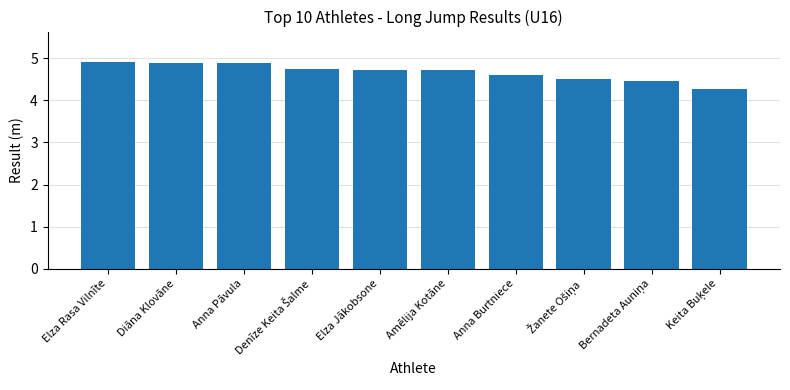

What is the sum of all values?

46.7